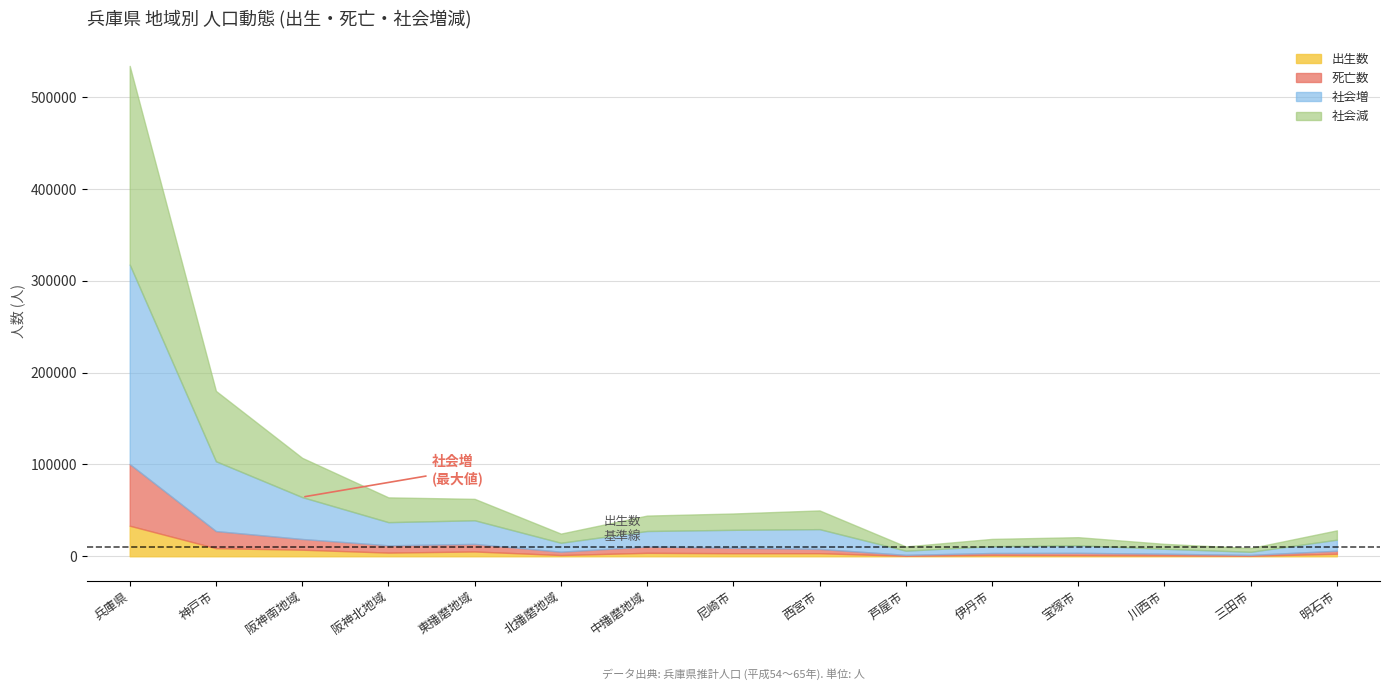

What position from the right is 尼崎市?

8